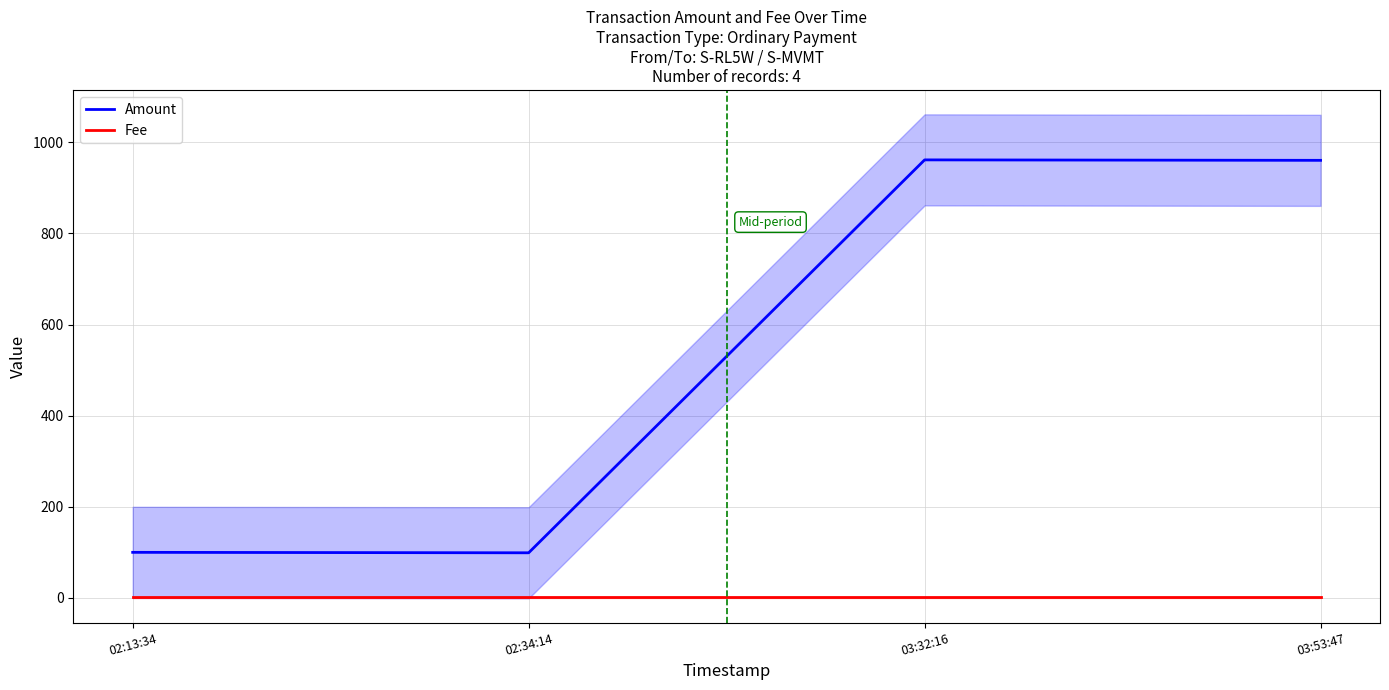

True or false: Fee and Amount intersect in this chart.

False